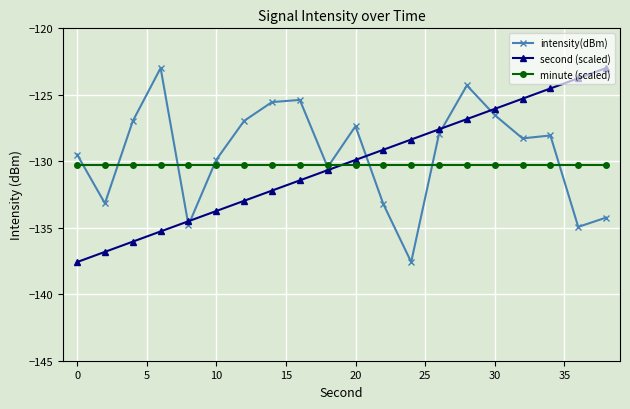

True or false: second (scaled) has more than 0 interior local peaks.

False